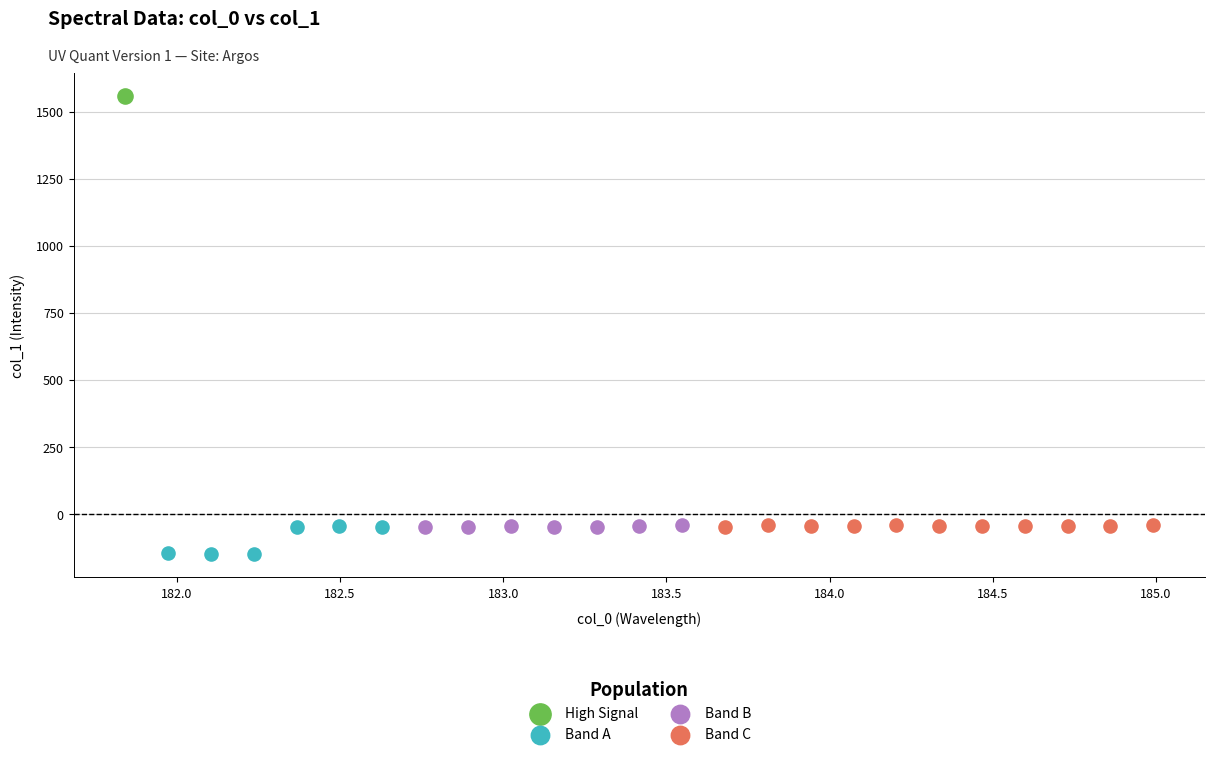

What are all the series names shown in the legend?

High Signal, Band A, Band B, Band C